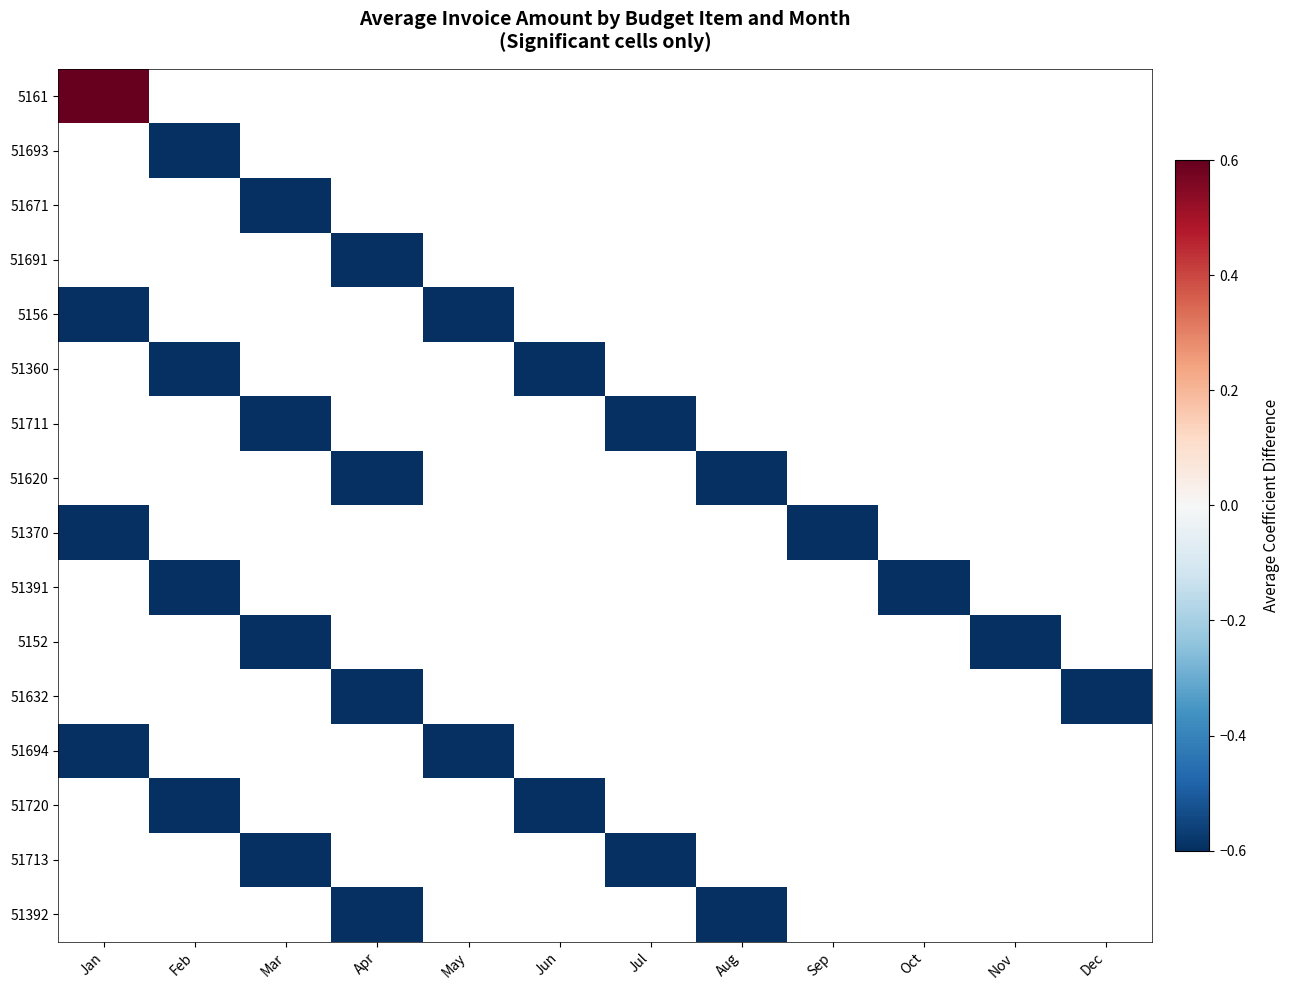

What is the maximum value shown in the chart?

1.0